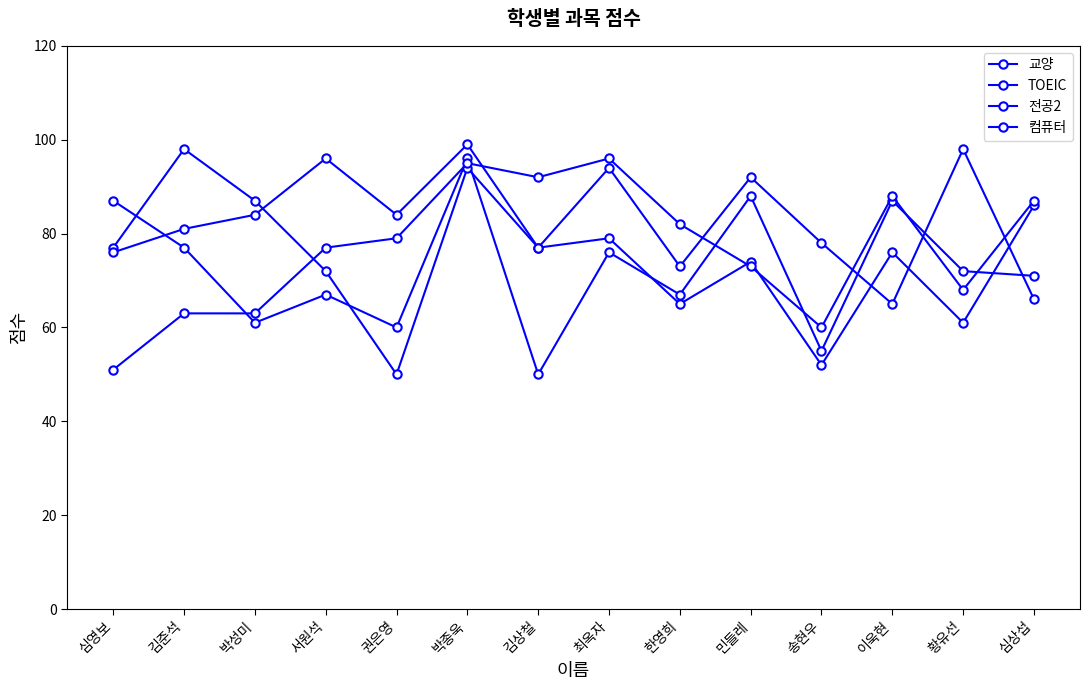

Reading left to right, extract all data points from this chart.

교양: 심영보=87	김준석=77	박성미=61	서원석=67	권은영=60	박종욱=96	김상철=50	최옥자=76	한영희=67	민들레=88	송현우=55	이욱현=87	황유선=72	심상섭=71
TOEIC: 심영보=77	김준석=98	박성미=87	서원석=72	권은영=50	박종욱=94	김상철=77	최옥자=79	한영희=65	민들레=74	송현우=52	이욱현=76	황유선=61	심상섭=86
전공2: 심영보=51	김준석=63	박성미=63	서원석=77	권은영=79	박종욱=95	김상철=92	최옥자=96	한영희=82	민들레=73	송현우=60	이욱현=88	황유선=68	심상섭=87
컴퓨터: 심영보=76	김준석=81	박성미=84	서원석=96	권은영=84	박종욱=99	김상철=77	최옥자=94	한영희=73	민들레=92	송현우=78	이욱현=65	황유선=98	심상섭=66